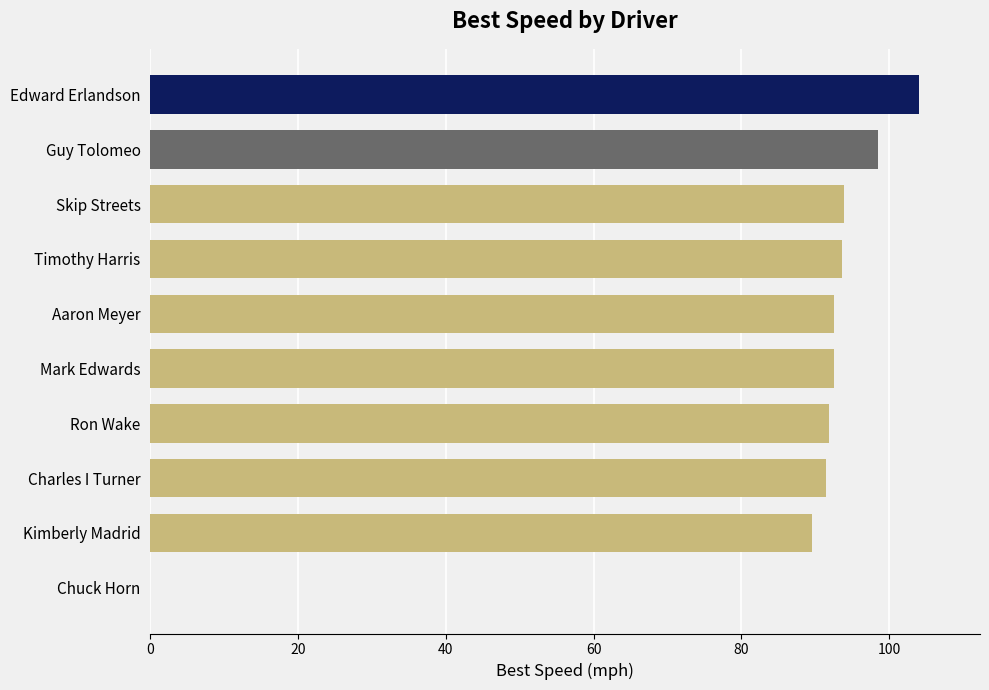

The value at Edward Erlandson is 165.7. True or false?

False